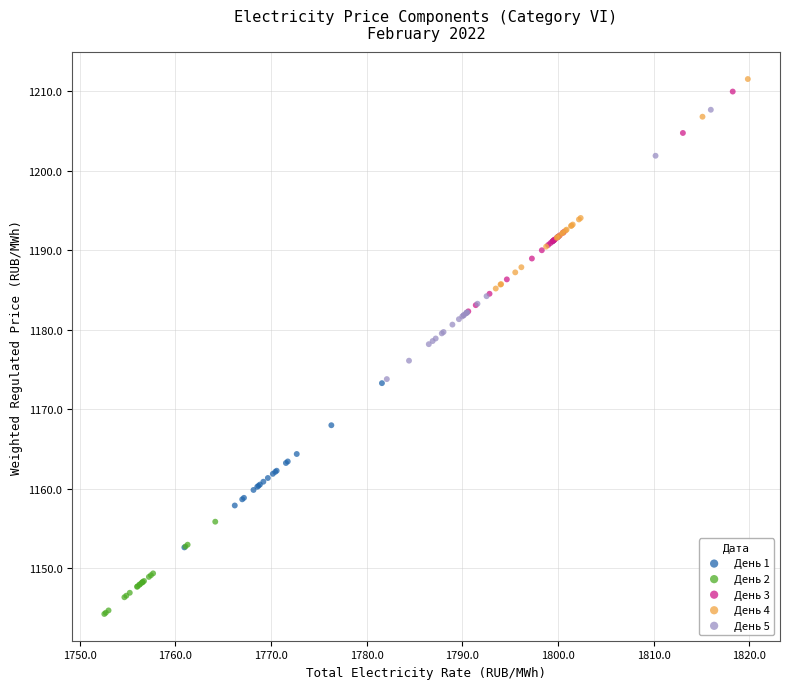

Which series contains the highest Y value?

День 4